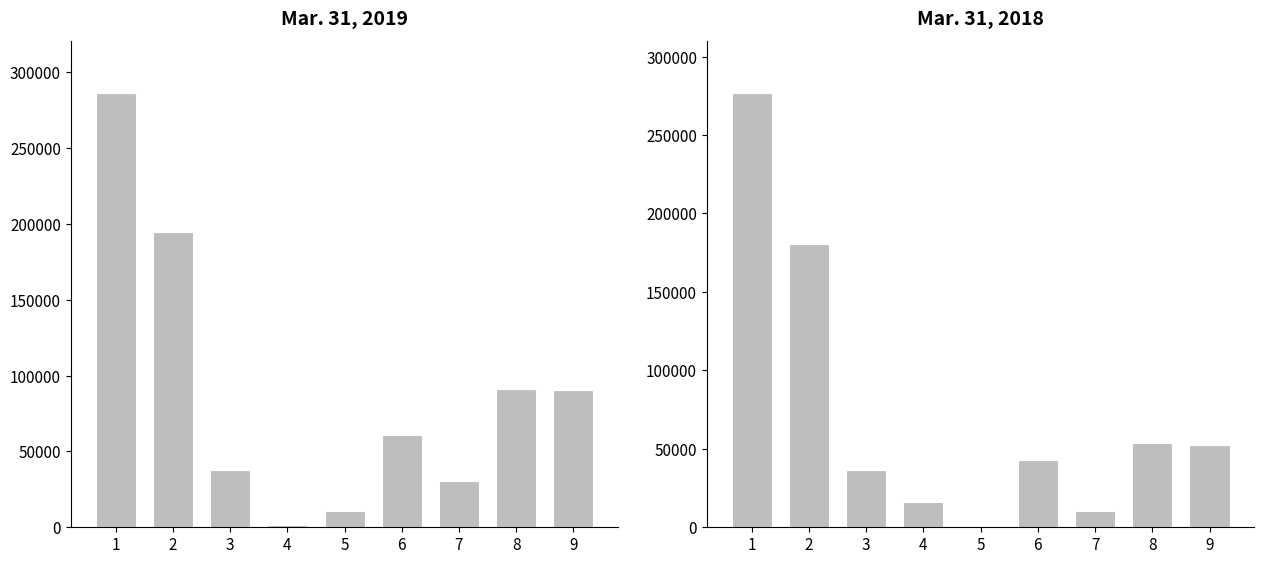

Where does the Mar. 31, 2019 series first go above 60665?

1